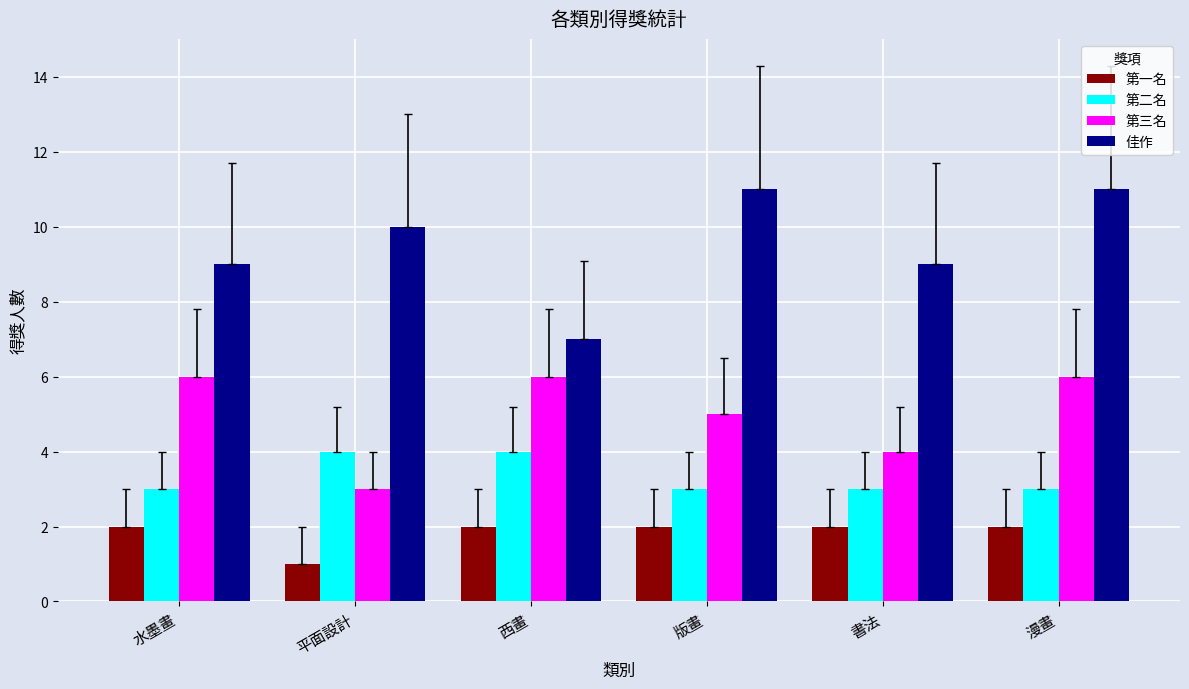

What is the difference between the highest and lowest values at 版畫?

9